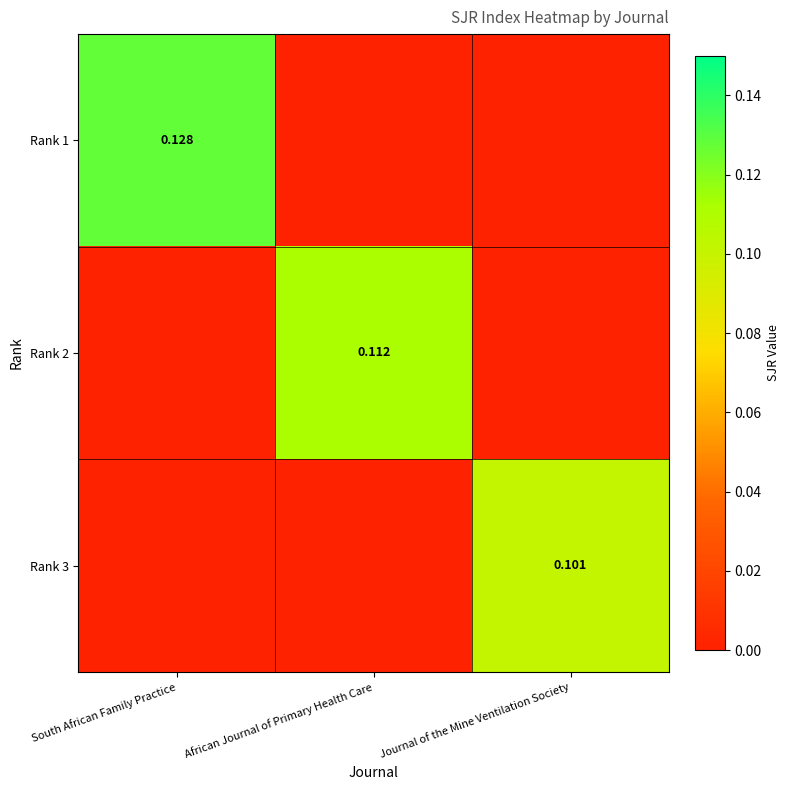

Is the value of Rank 2 at African Journal of Primary Health Care greater than the value of Rank 1 at South African Family Practice?

No